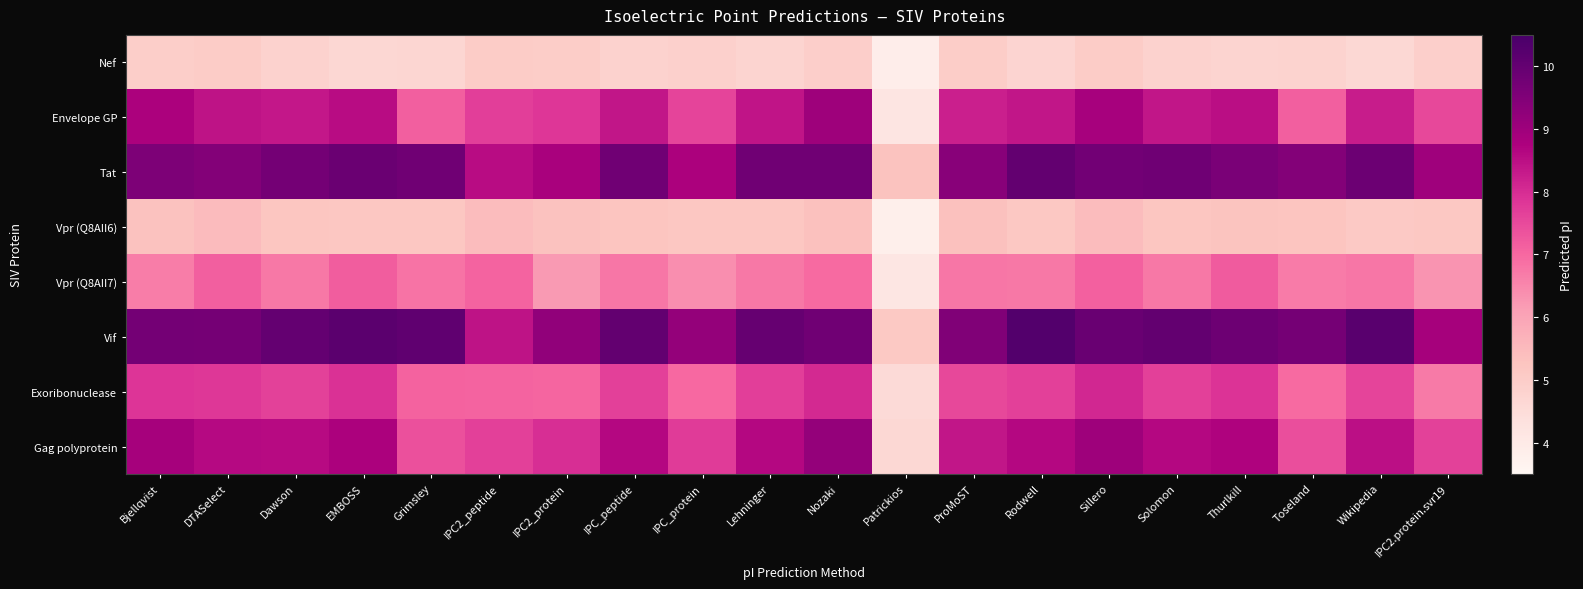

Rank the series at ProMoST from highest to lowest value.

Vif, Tat, Gag polyprotein, Envelope GP, Exoribonuclease, Vpr (Q8AII7), Vpr (Q8AII6), Nef